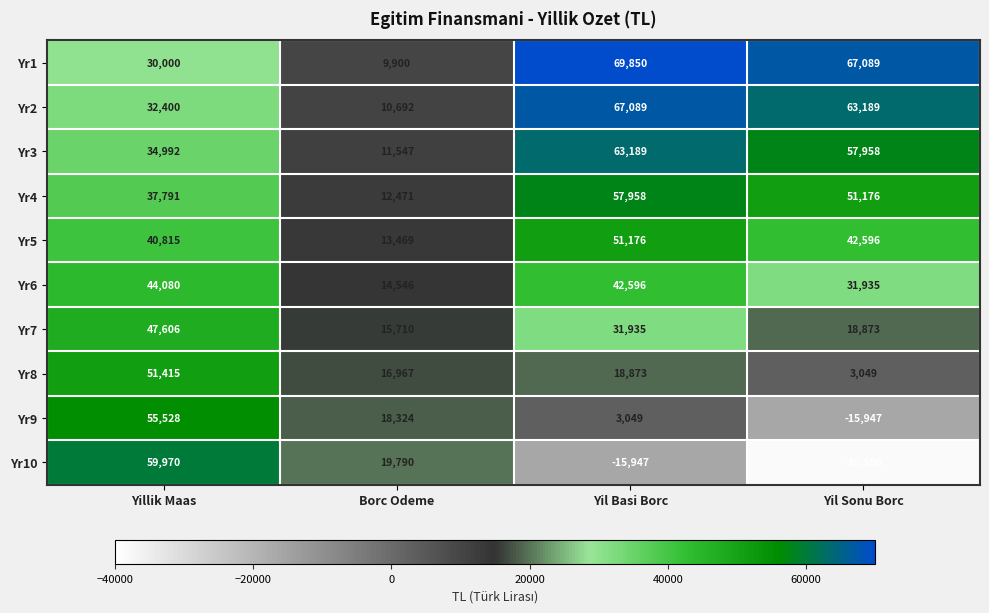

What is the average value of the Yr5 series?

37014